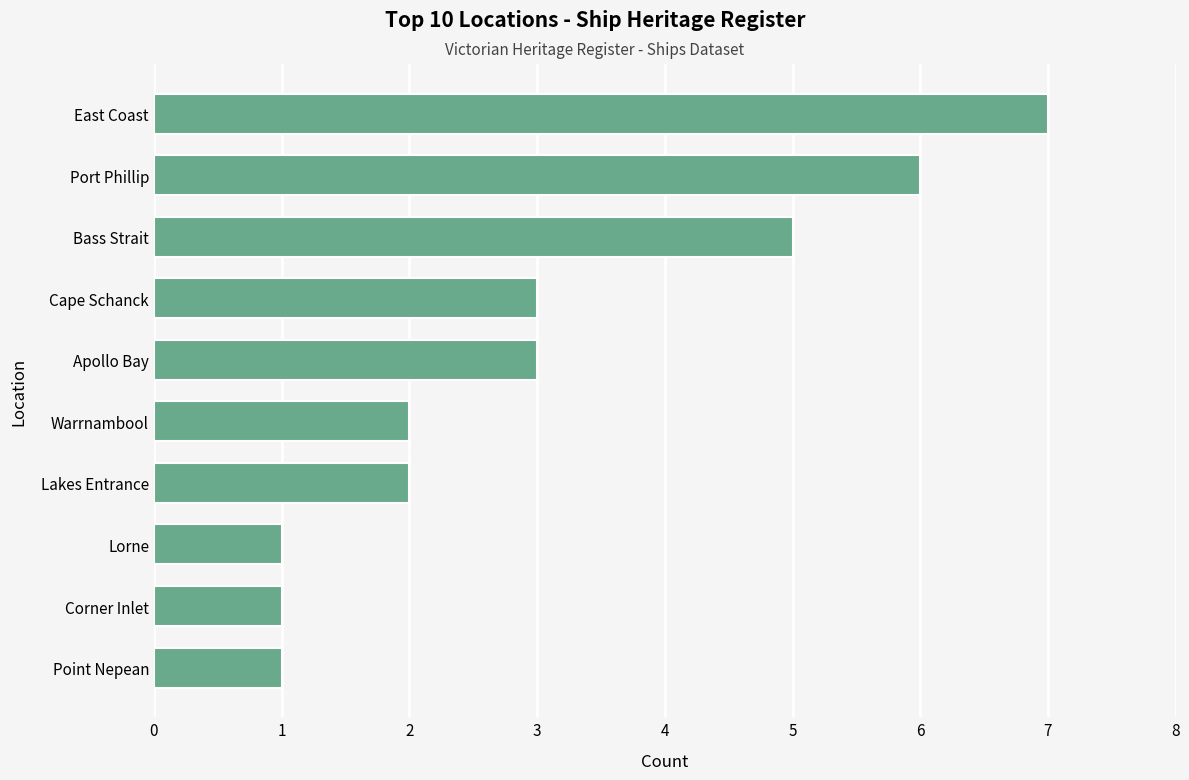

Reading bottom to top, list all the values displayed in this chart.

1	1	1	2	2	3	3	5	6	7